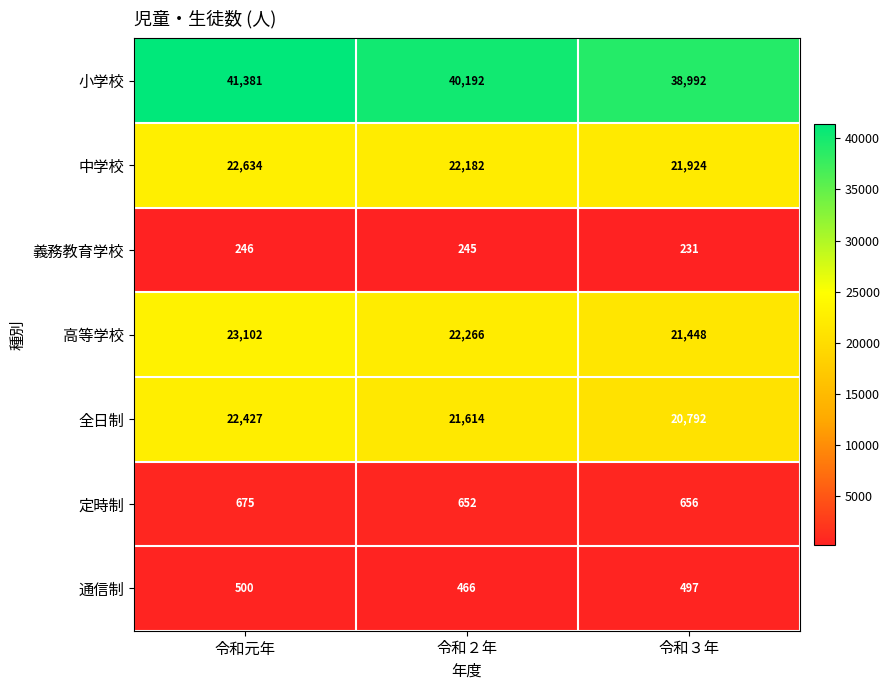

Which label corresponds to the smallest value in the chart?

令和３年